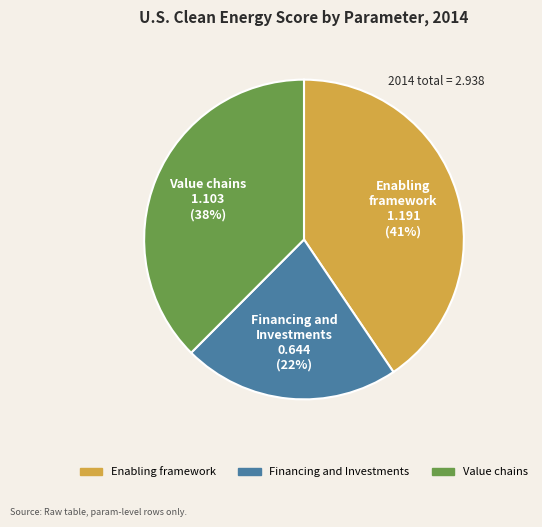

What is the smallest slice in the pie chart?

Financing and Investments